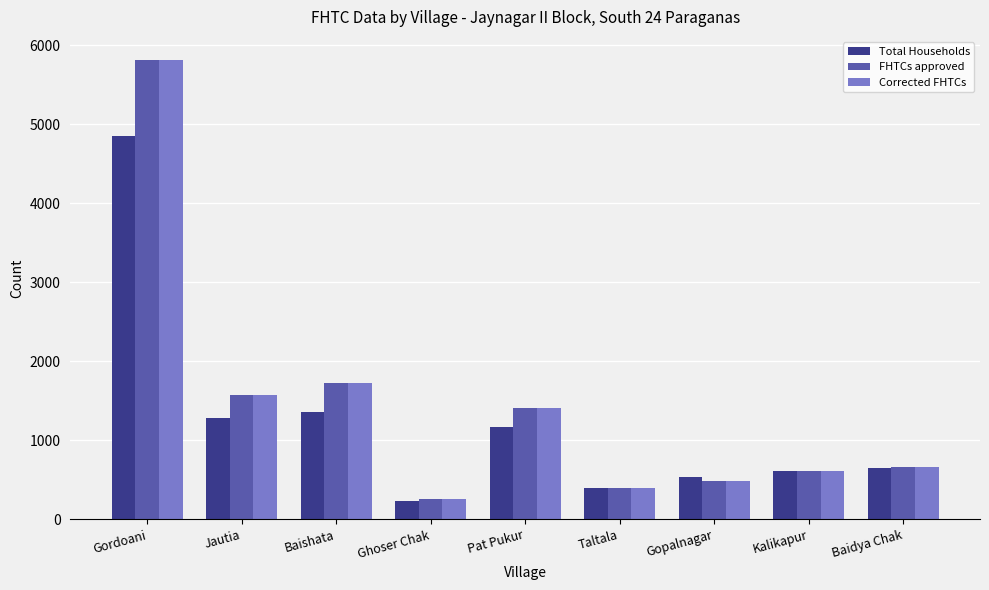

At which category is the sum across all series the highest?

Gordoani